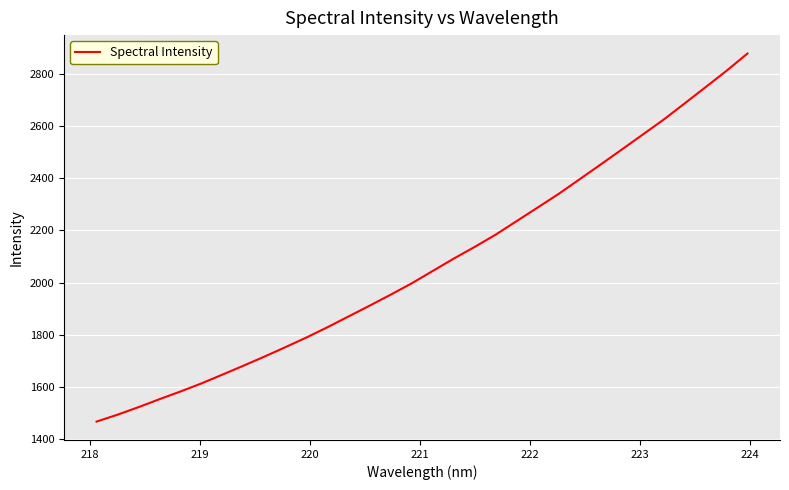

What is the maximum value shown in the chart?

2879.9